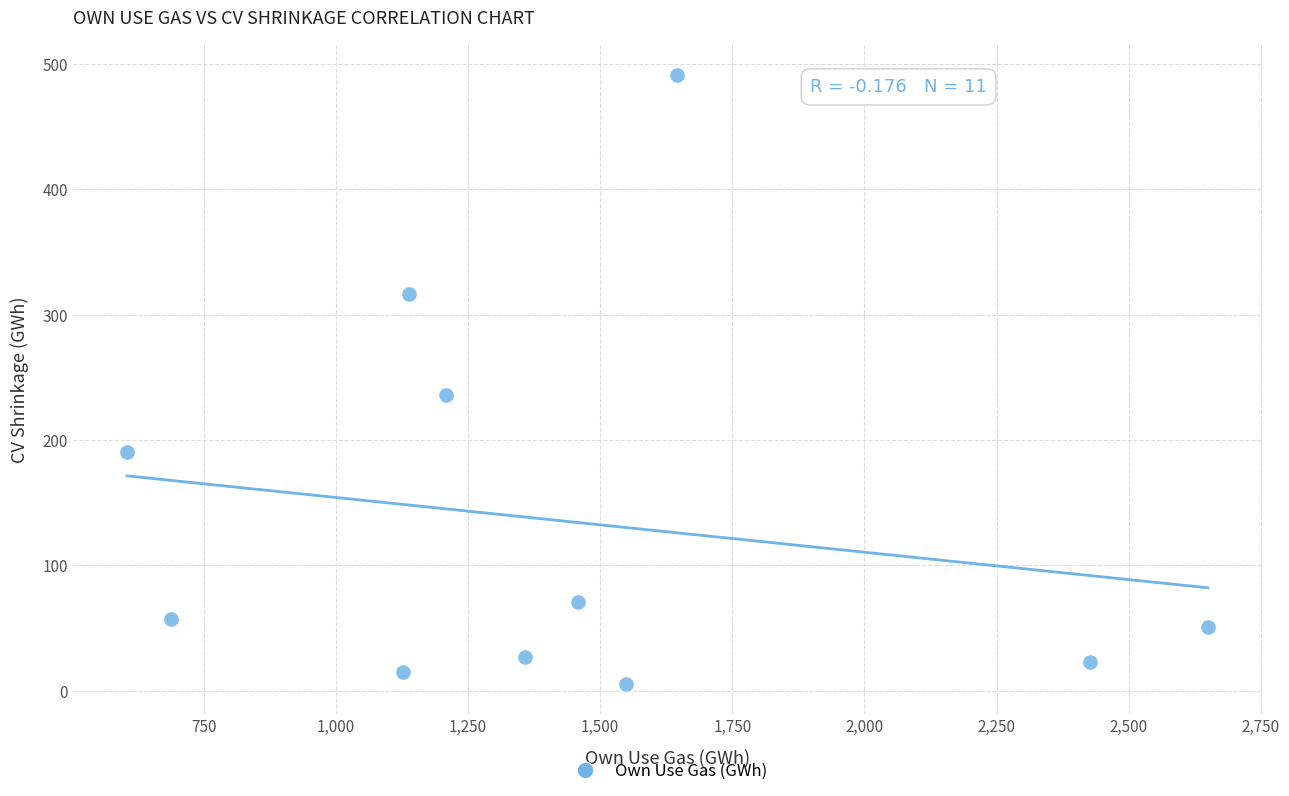

What Y value in the scatter plot is closest to 248?

236.3